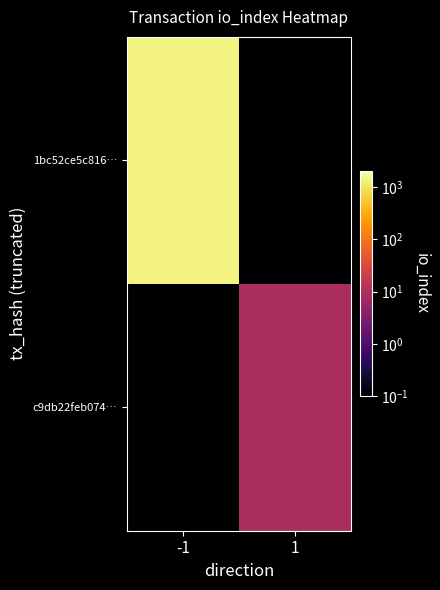

At how many categories does at least one series exceed 216?

1